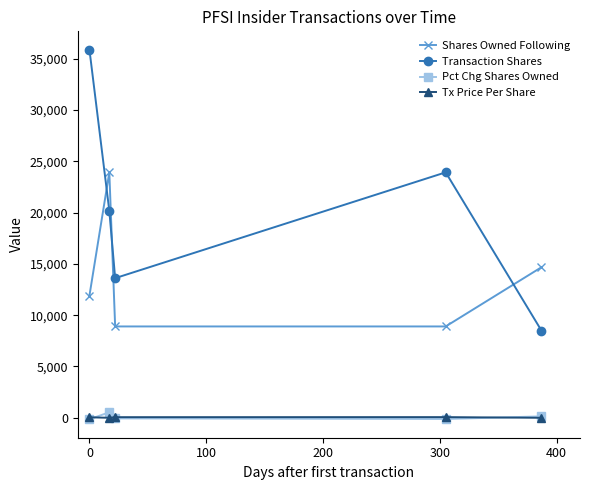

Which series has the largest range (max minus min)?

Transaction Shares